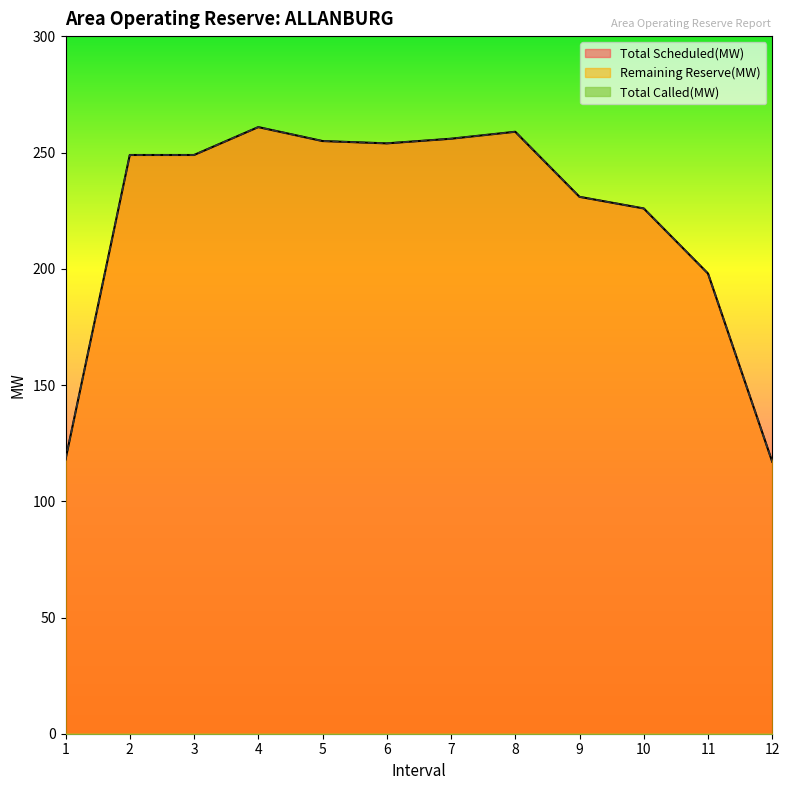

List the series in order of their peak value, lowest first.

Total Scheduled(MW), Remaining Reserve(MW)